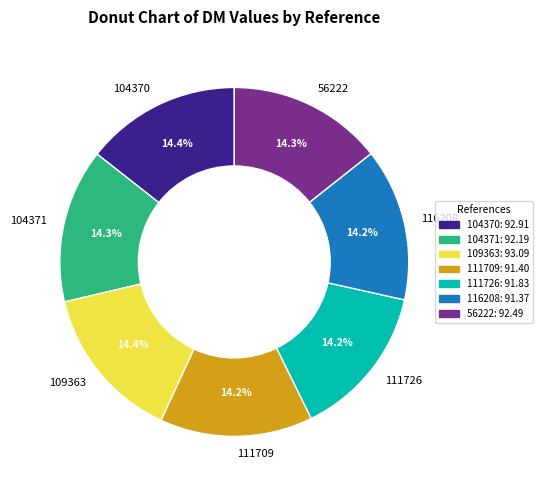

To the nearest percent, what portion does 111709 represent?

14%